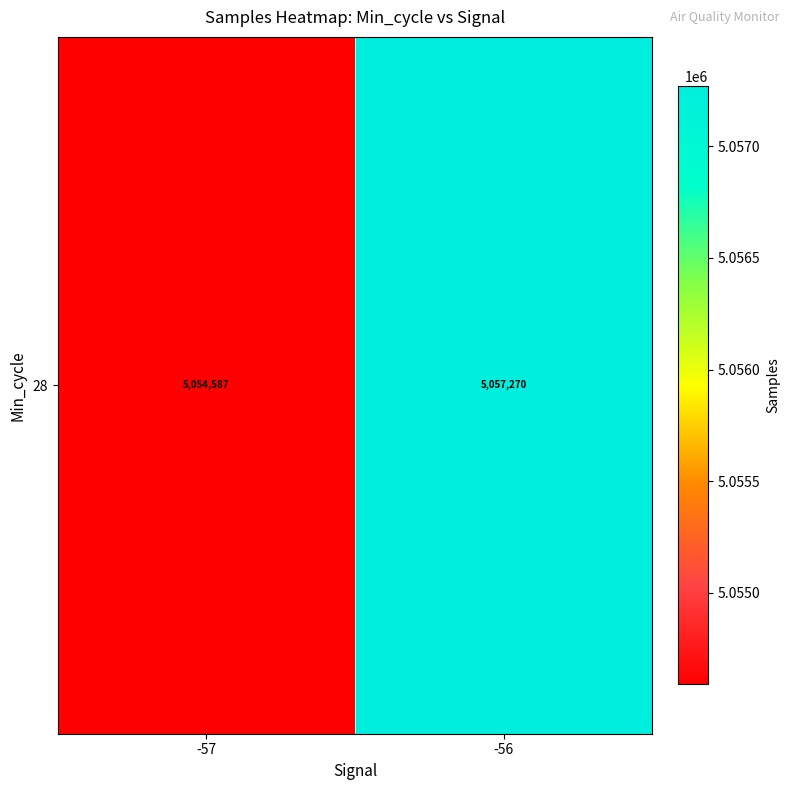

List the labels in order of value, smallest first.

-57, -56